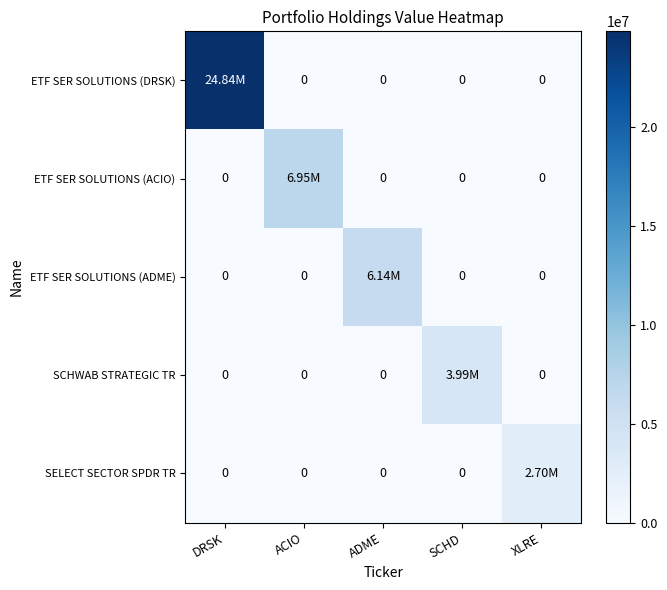

Count the number of categories in the chart.

5